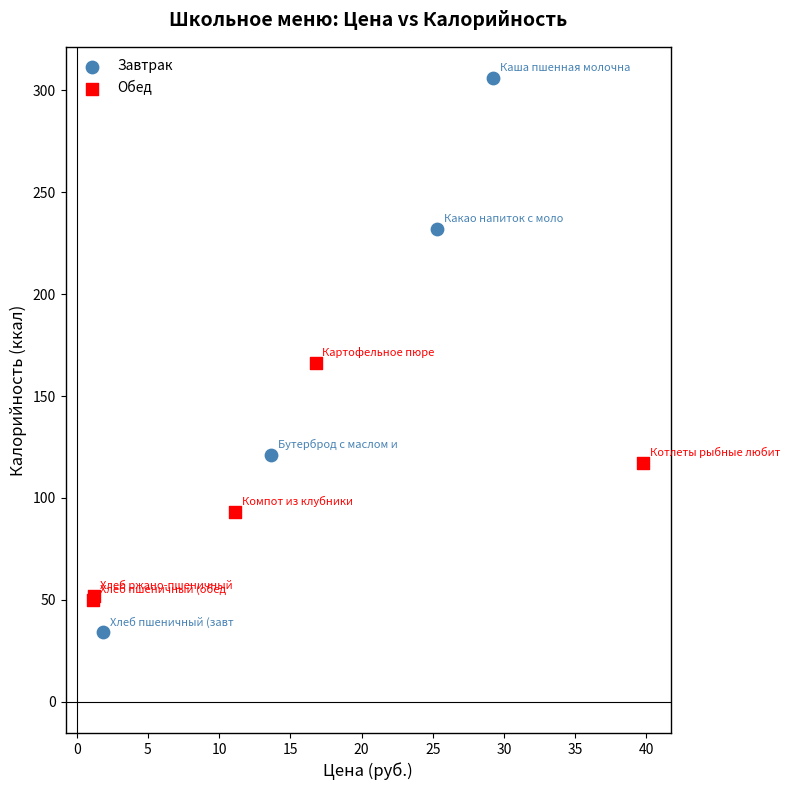

Which series reaches the minimum Y coordinate?

Завтрак